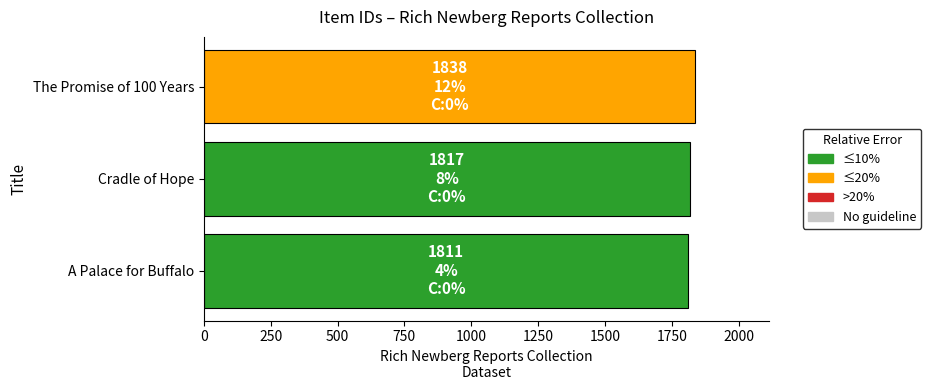

What is the smallest value displayed?

1811